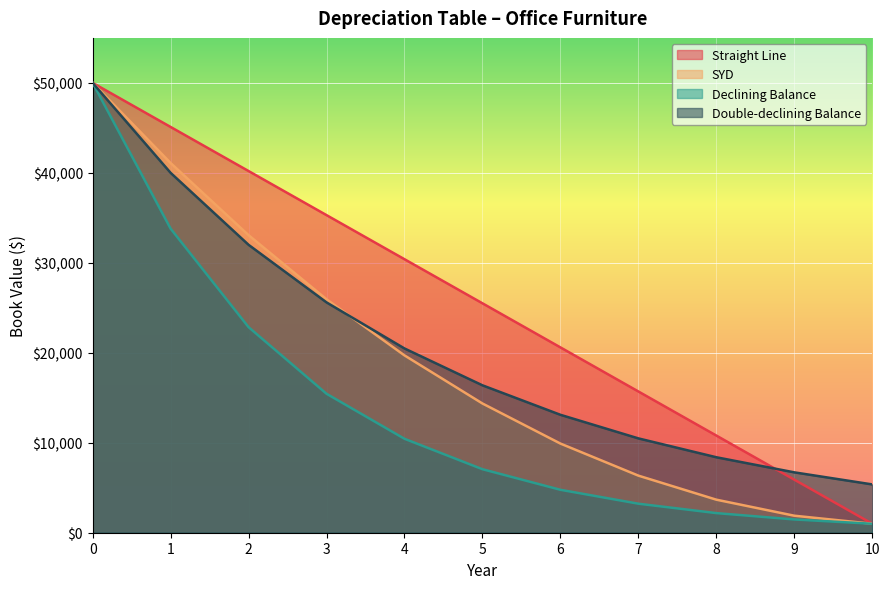

After their last crossing, which series has the higher values: Double-declining Balance or Straight Line?

Double-declining Balance